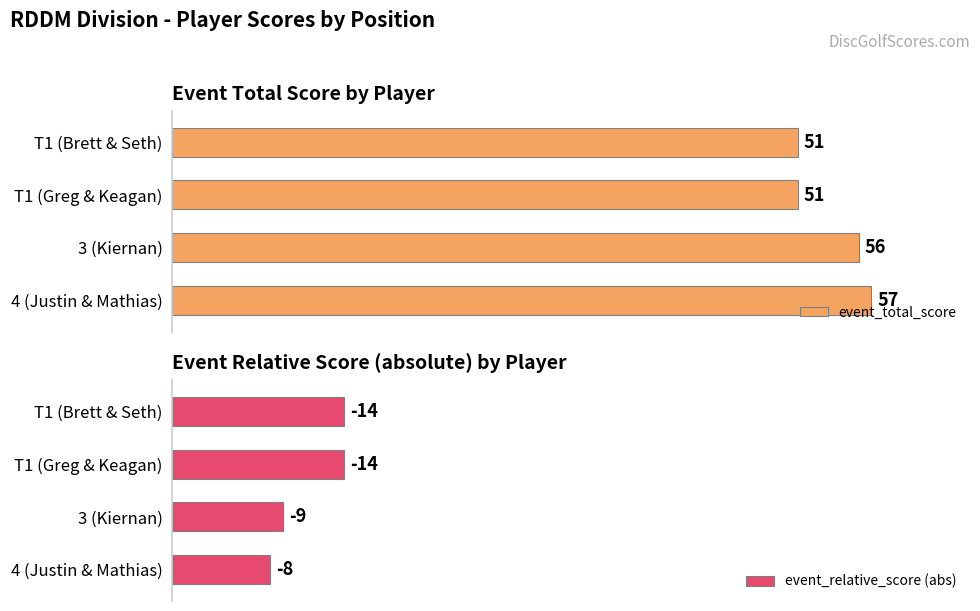

Which category has the highest value in the event_total_score series?

4 (Justin & Mathias)